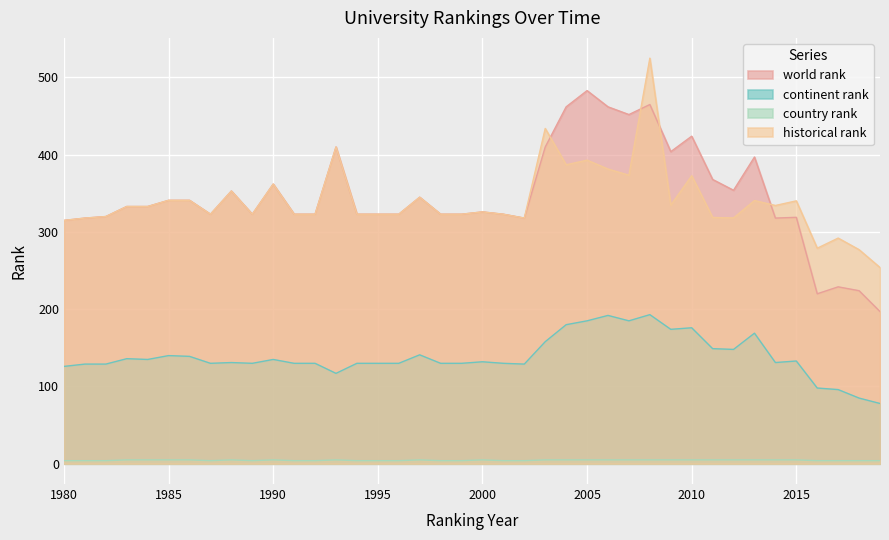

The value of continent rank at 2006 is 192.0. True or false?

True